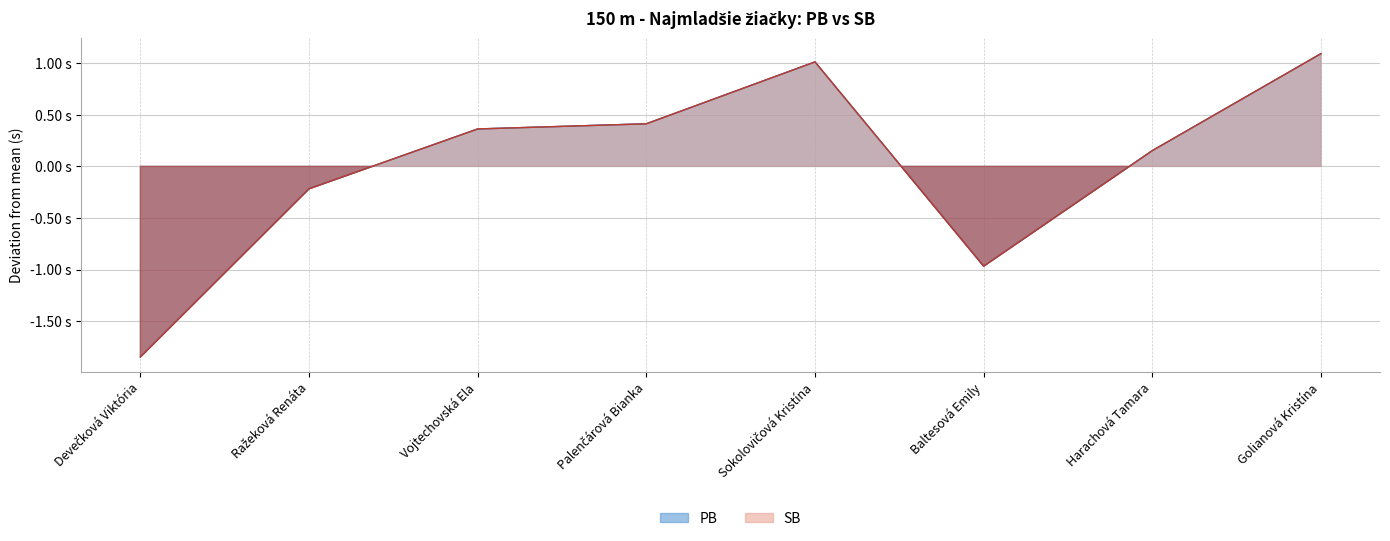

Does the chart have visible grid lines?

Yes